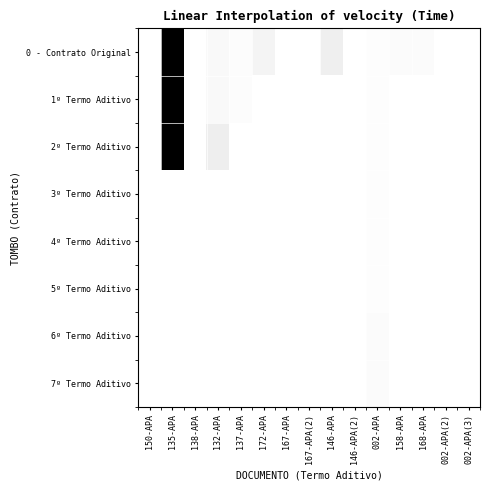

Which has a higher value, 167-APA(2) or 167-APA?

167-APA(2)